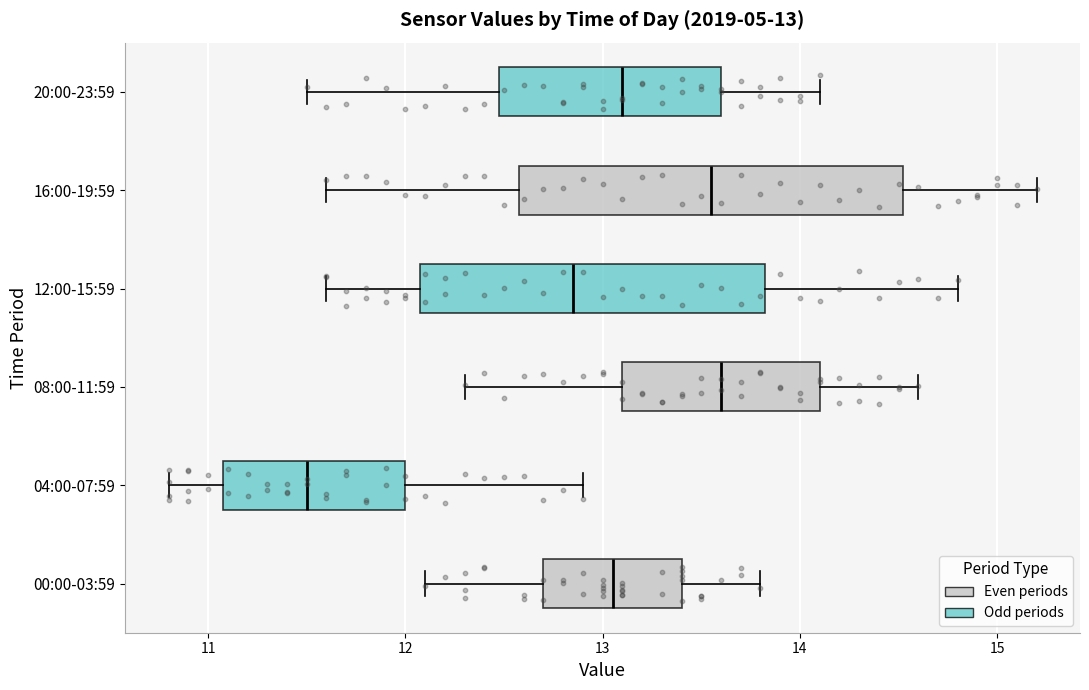

Which box has the furthest to the left median line?

04:00-07:59